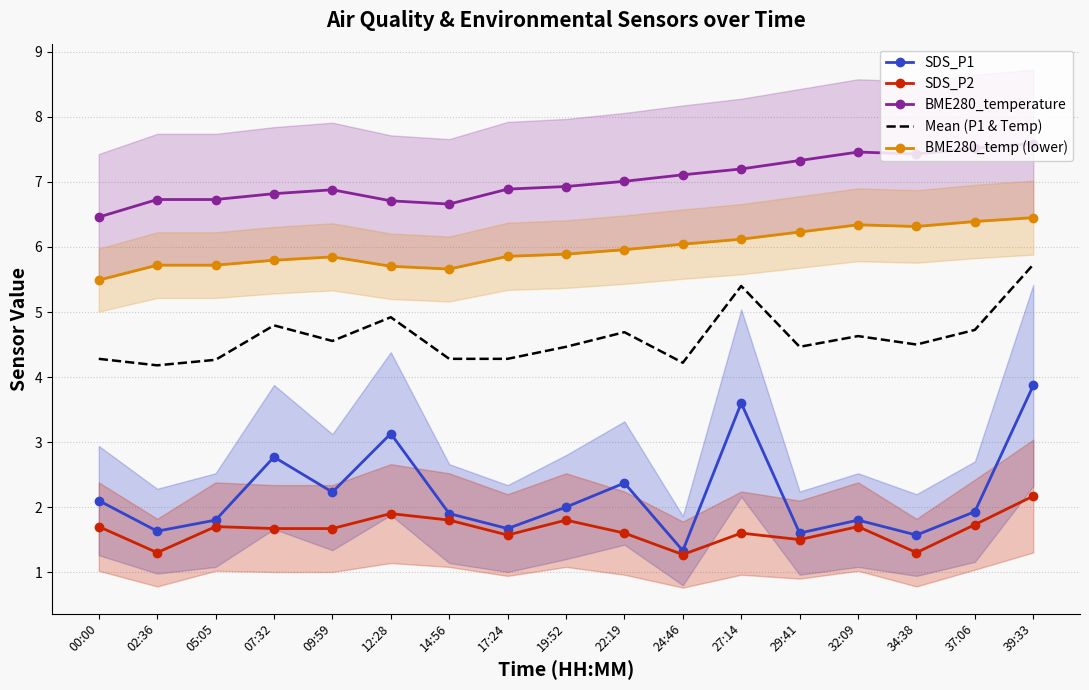

What are all the series names shown in the legend?

SDS_P1, SDS_P2, BME280_temperature, Mean (P1 & Temp), BME280_temp (lower)